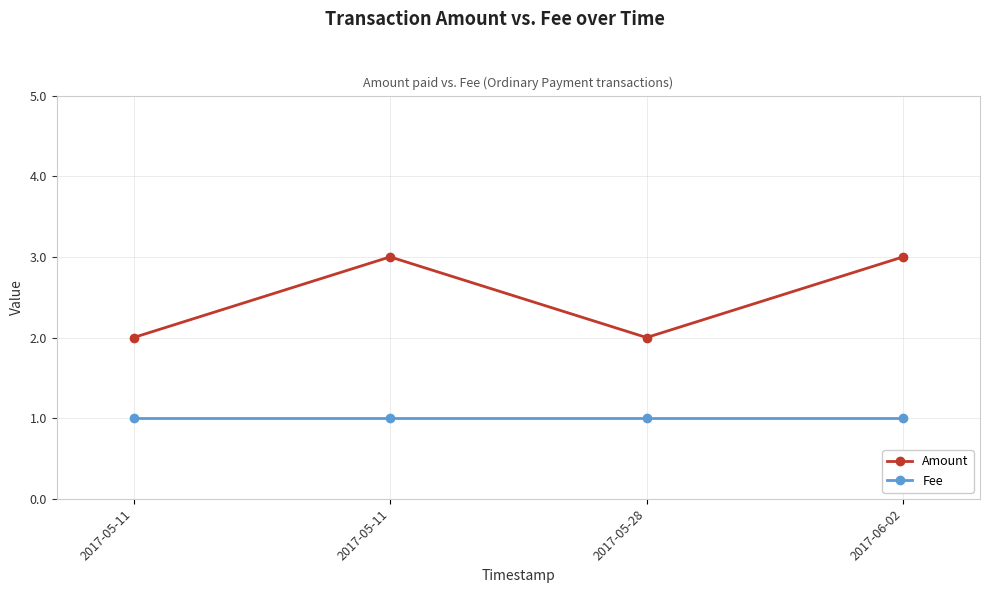

Is the value of Fee at 2017-06-02 greater than the value of Amount at 2017-06-02?

No